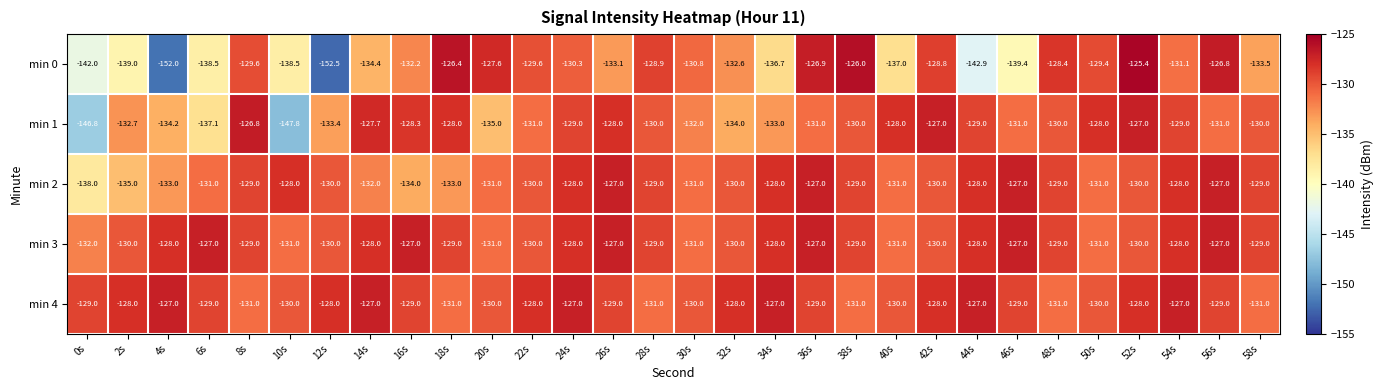

Which series has the largest total across all categories?

min 4